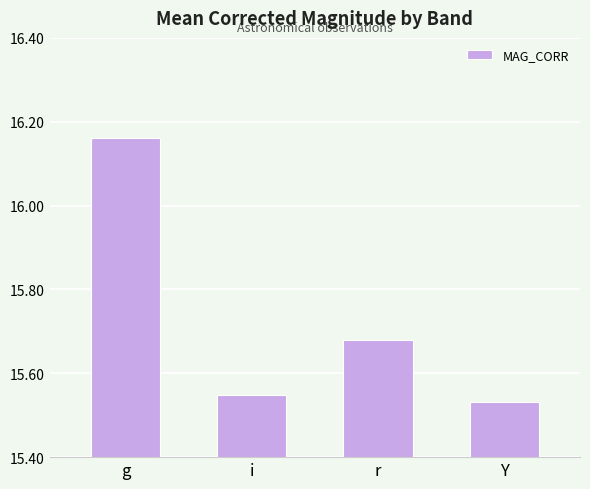

Rank the categories by value from lowest to highest.

Y, i, r, g